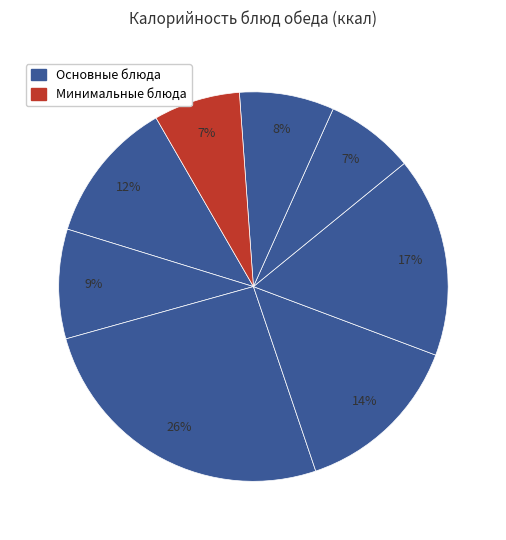

Rank the categories by value from highest to lowest.

филе куры в белках, пирожок сдобный с яблочным фаршем, пюре картофельное с маслом сливочным, салат из сыра, яблок и огурцов, суп из овощей с говядиной и сметаной, компот из свежих груш, хлеб ржано-пшеничный обогащенный, банан свежий